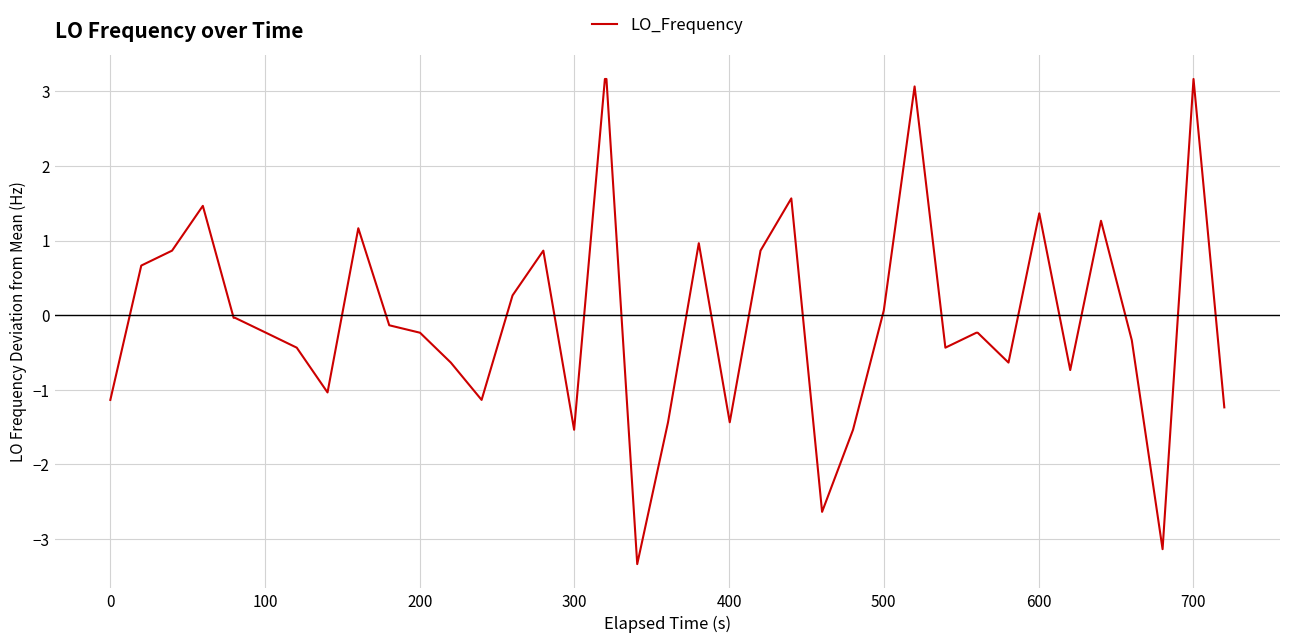

How many lines are shown in the chart?

1